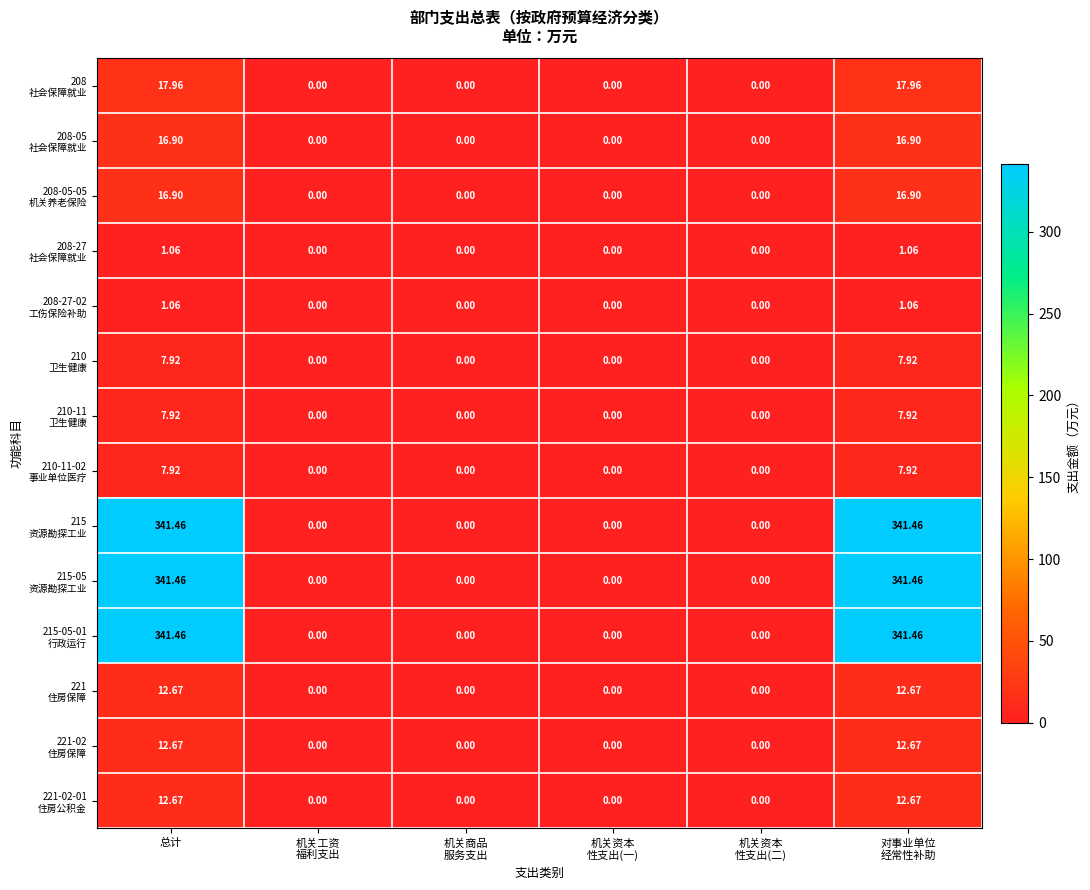

What is the total value across all series at 对事业单位
经常性补助?

1140.0